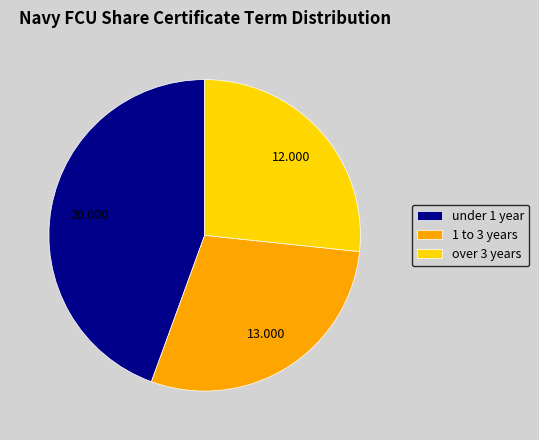

Combined, do under 1 year and over 3 years account for over 50%?

Yes